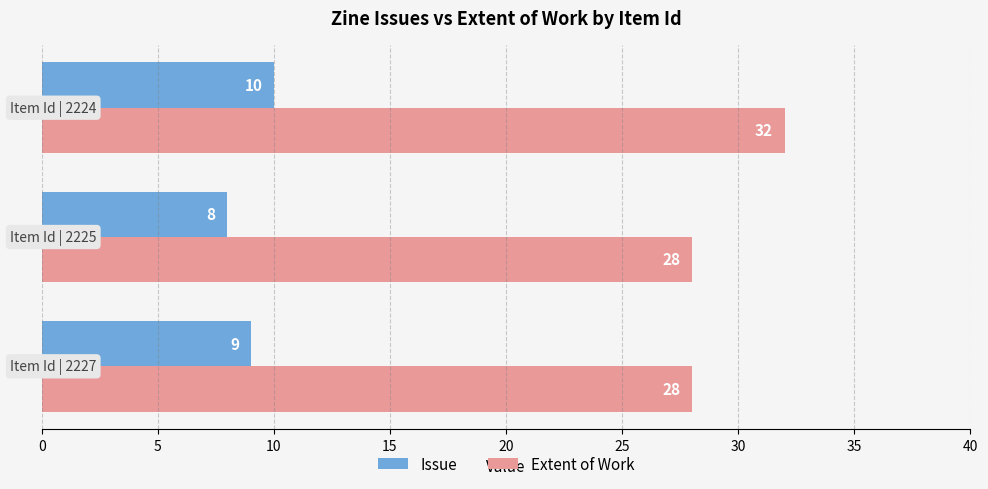

Count the Extent of Work values in the range 28 to 32.

3